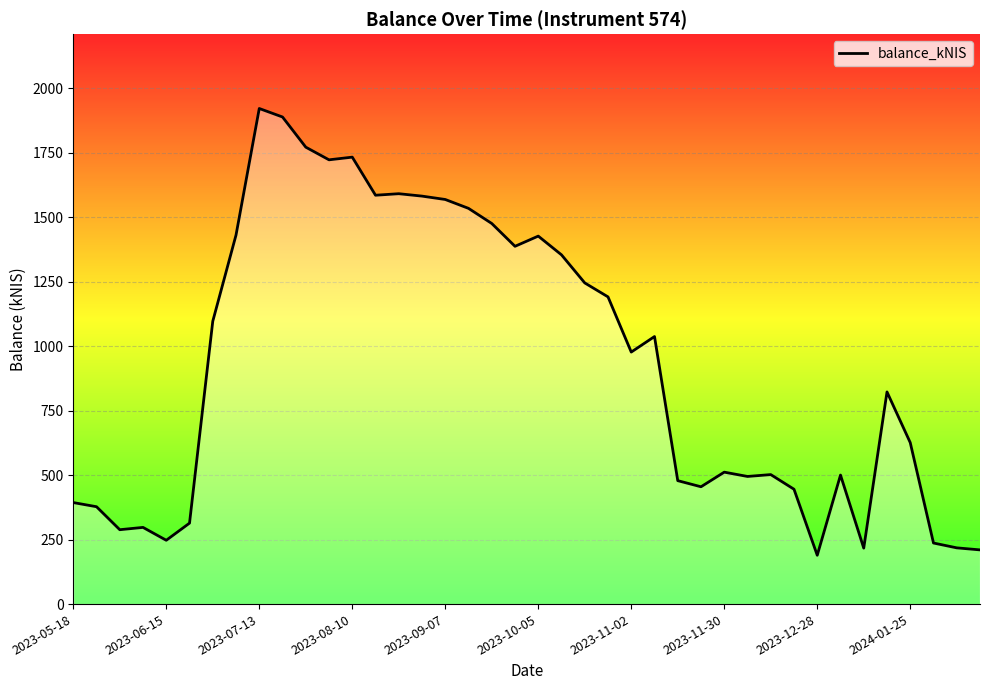

What is the minimum value shown in the chart?

189.3